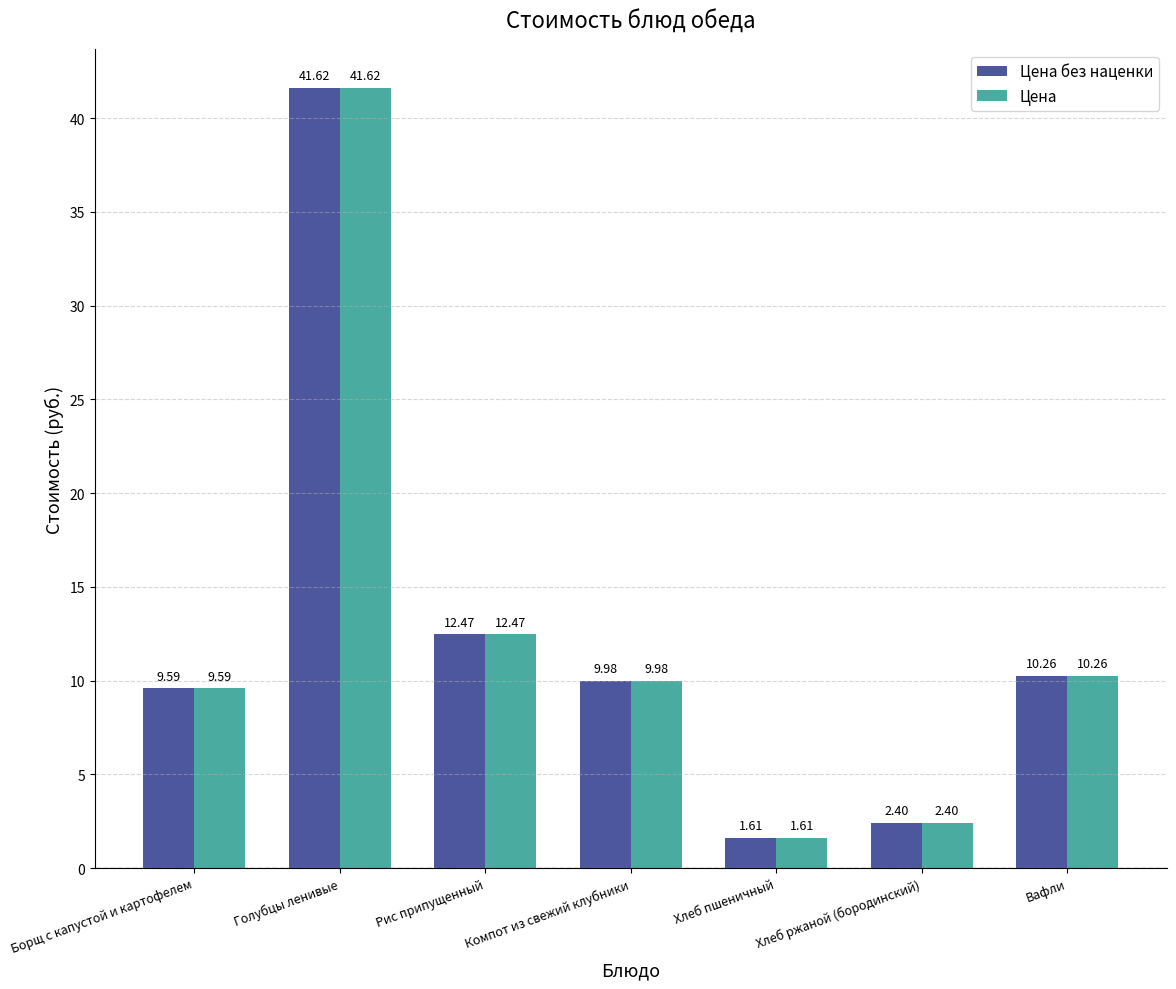

What is the total value across all series at Хлеб ржаной (бородинский)?

4.8